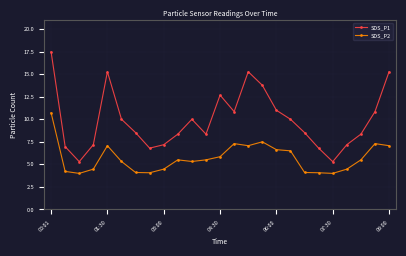

What are all the series names shown in the legend?

SDS_P1, SDS_P2